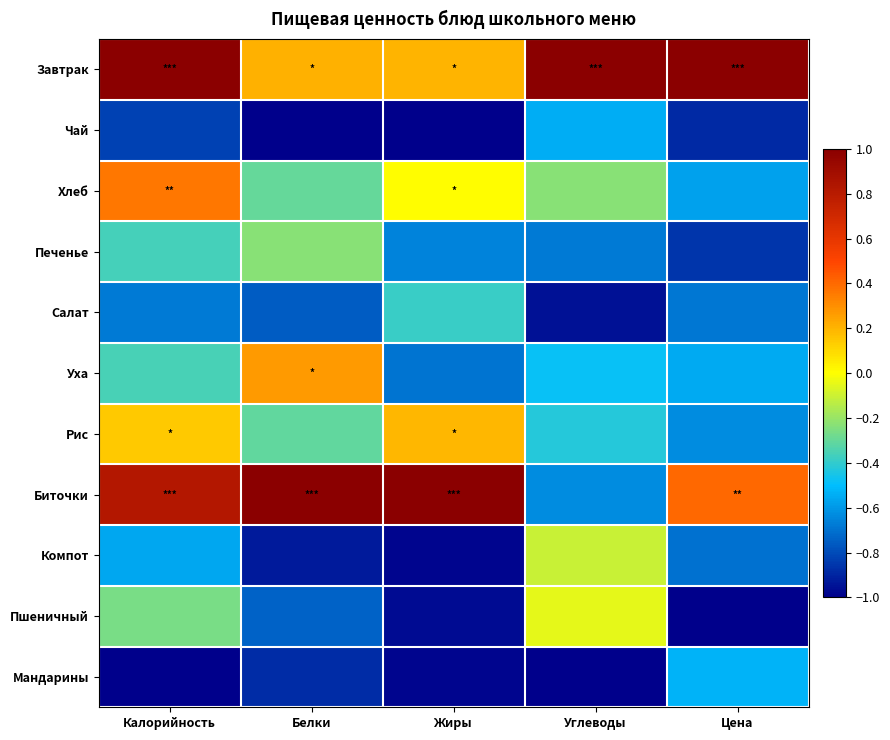

What is the total value across all series at Жиры?

-4.3